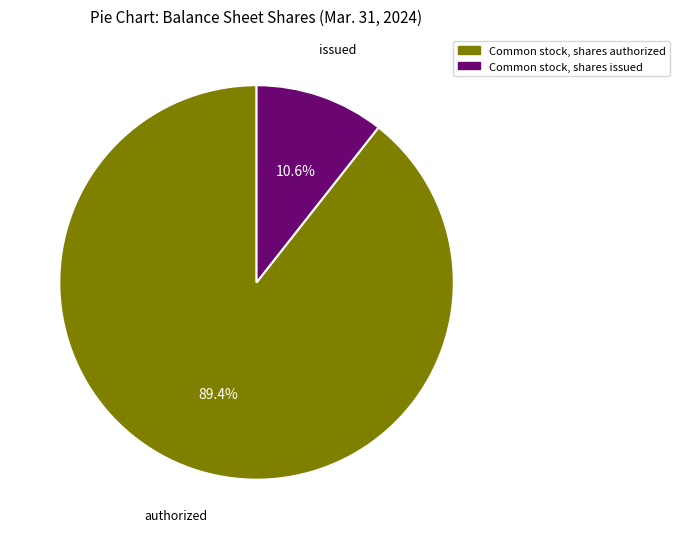

To the nearest percent, what is the average slice percentage?

50%